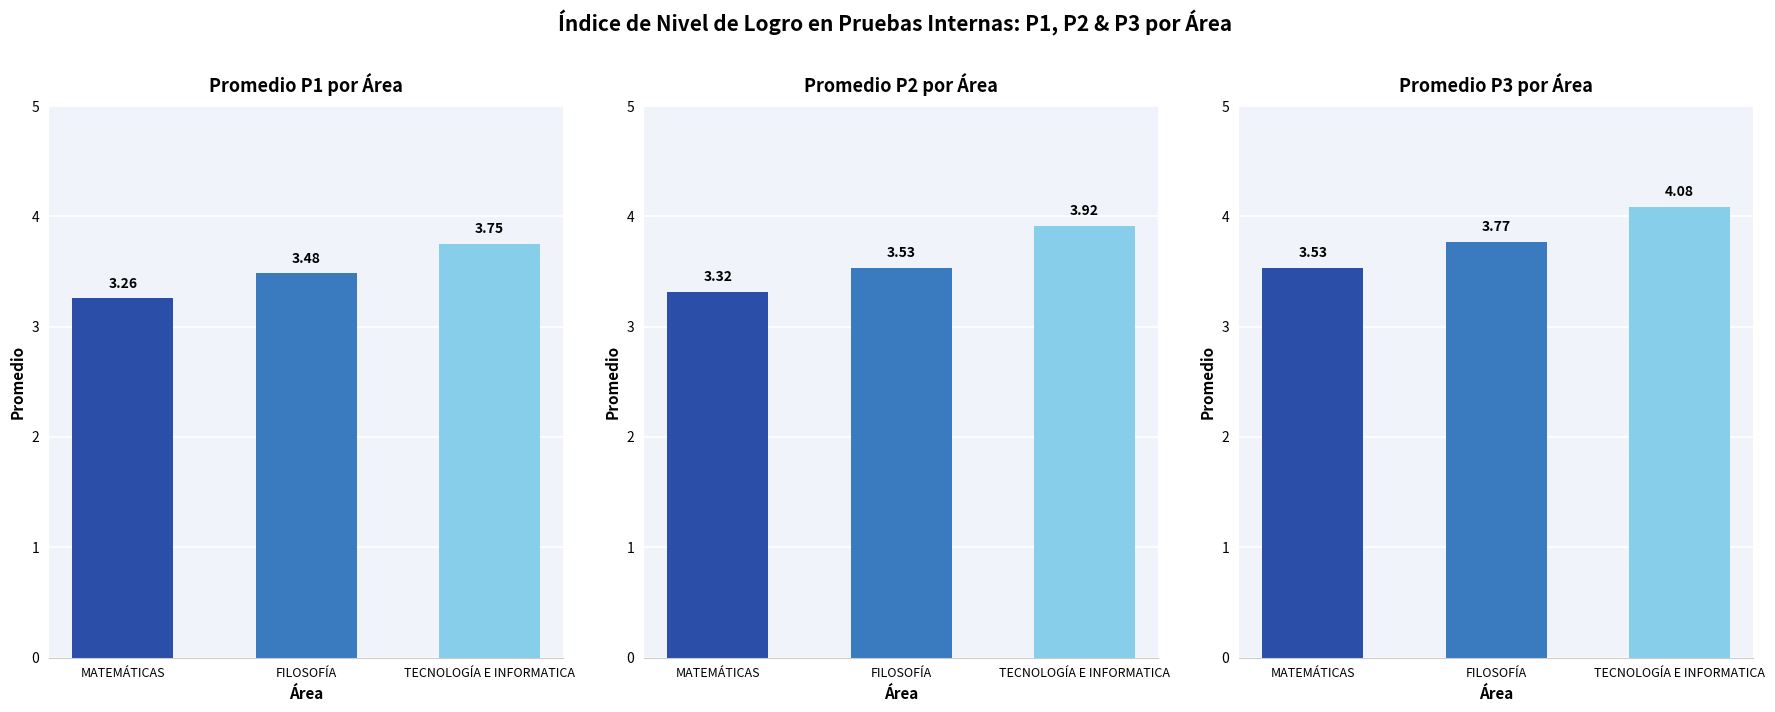

Between MATEMÁTICAS and TECNOLOGÍA E INFORMATICA, which series saw the biggest shift?

P2